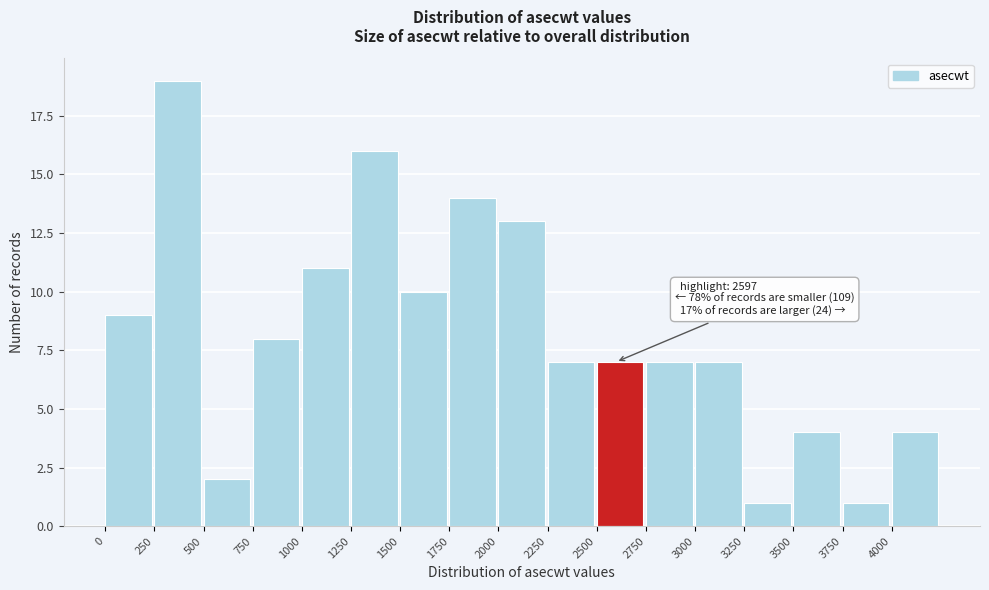

Which range on the x-axis has the tallest bar?

250 to 500